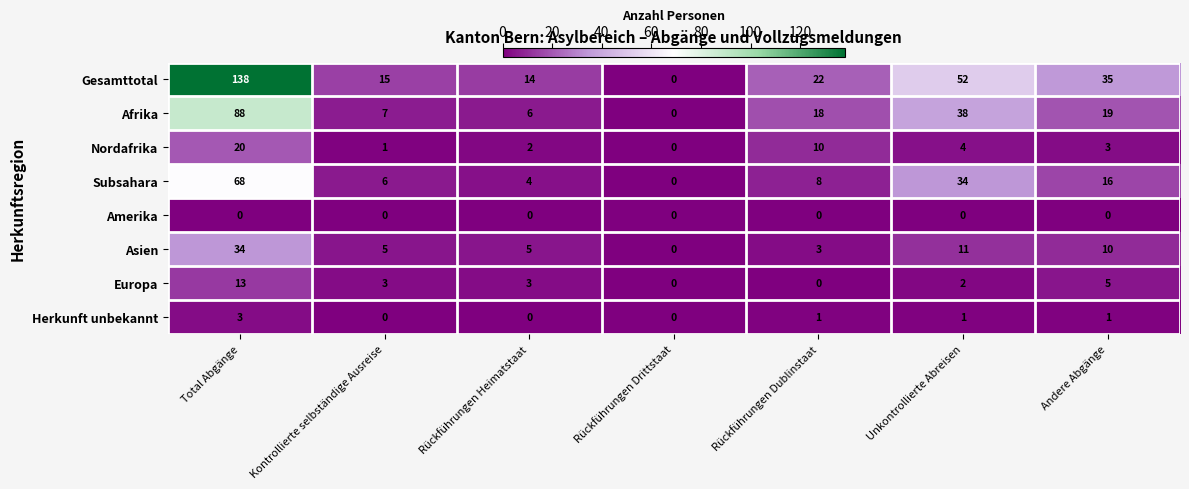

What is the difference between the highest and lowest values at Total Abgänge?

138